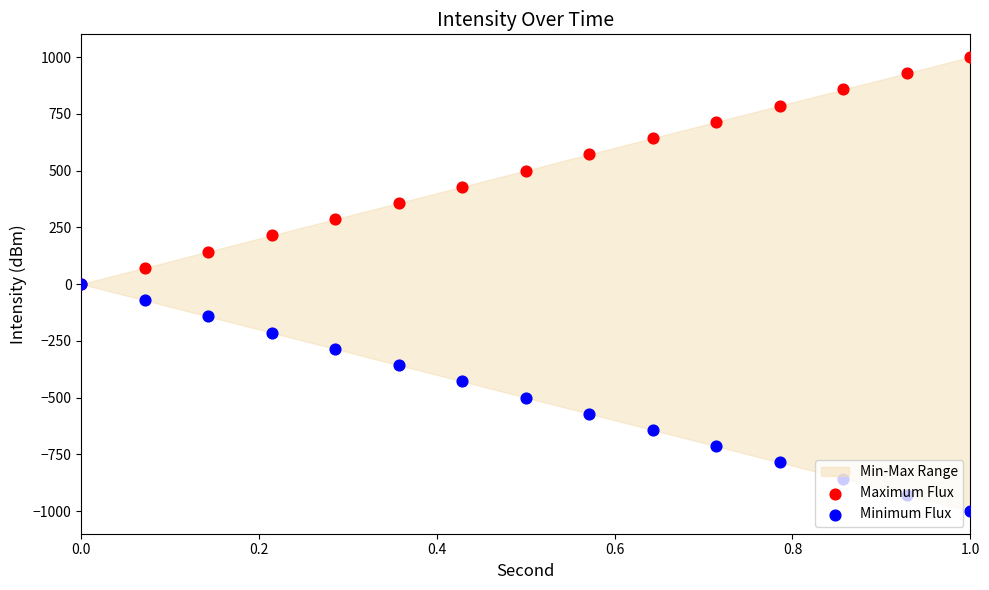

Which series reaches the maximum Y coordinate?

Maximum Flux